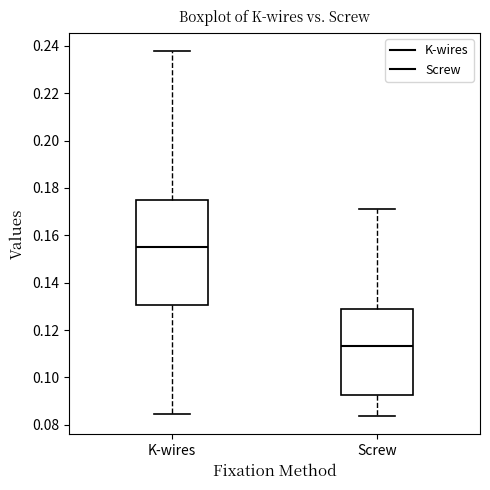

Which box is the tallest, from its lower edge to its upper edge?

K-wires